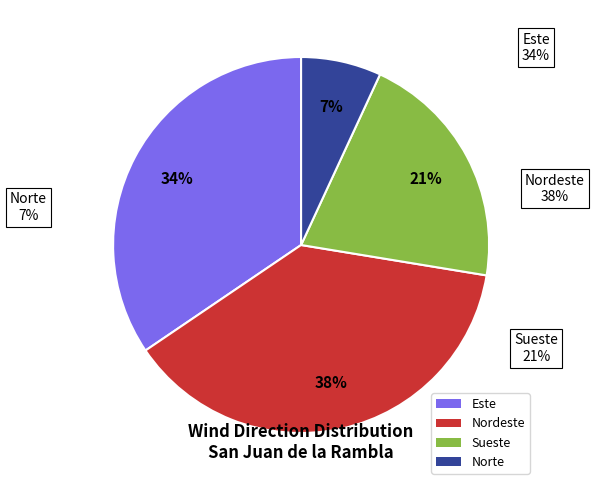

Which has a higher value, Este or Sueste?

Este